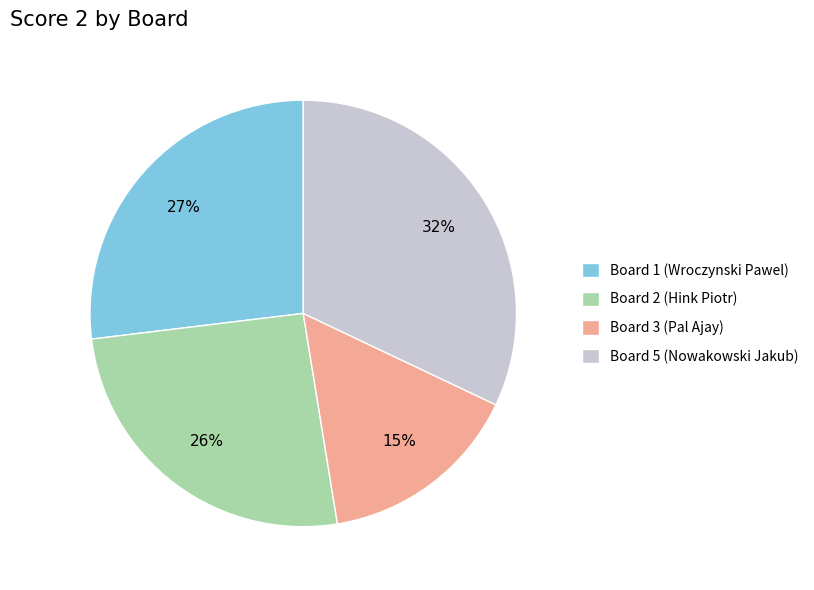

True or false: Board 5 (Nowakowski Jakub) accounts for 22% of the total.

False